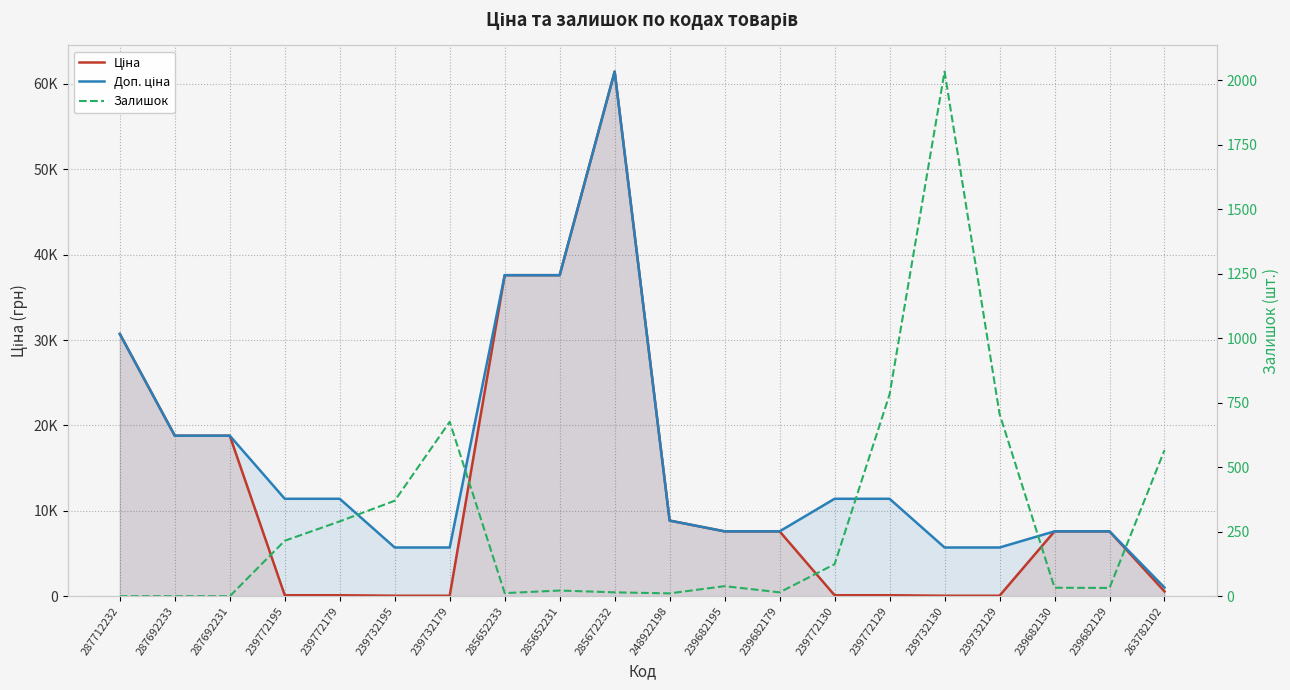

True or false: Доп. ціна and Залишок cross at least once.

False